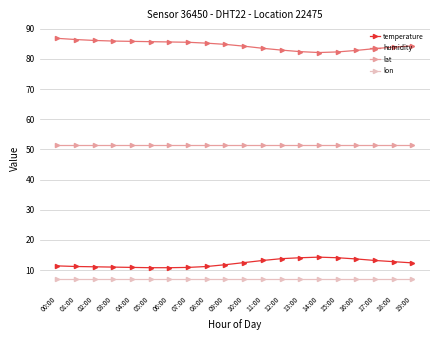

What is the sum of all humidity values?

1689.6